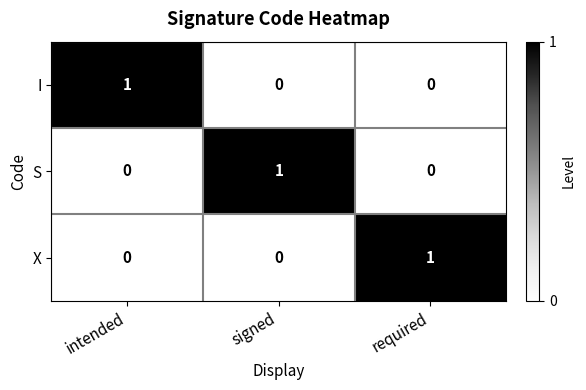

Reading left to right, transcribe all the data shown in this chart.

I: 1	0	0
S: 0	1	0
X: 0	0	1